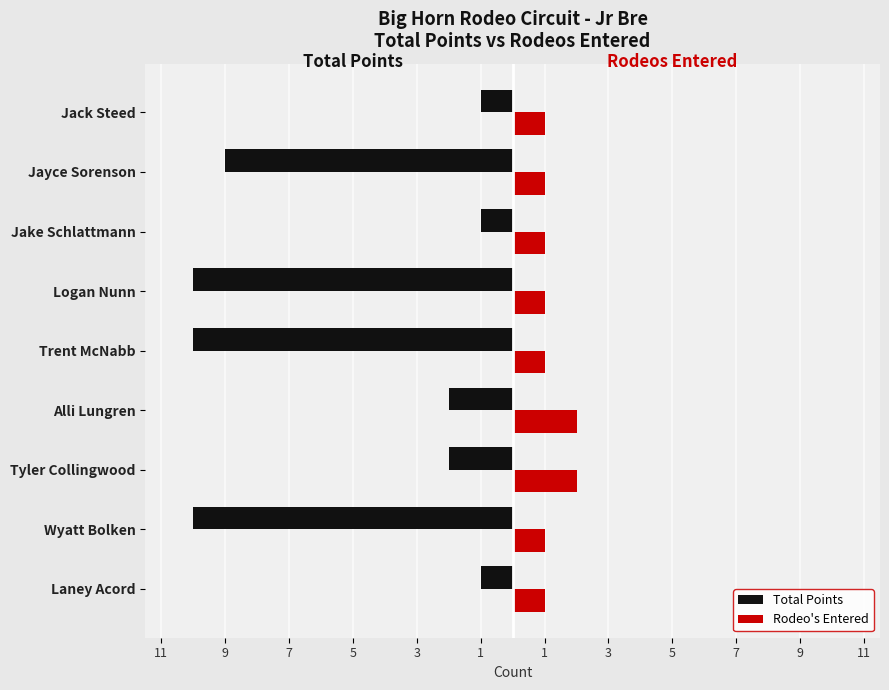

What are all the series names shown in the legend?

Total Points, Rodeo's Entered